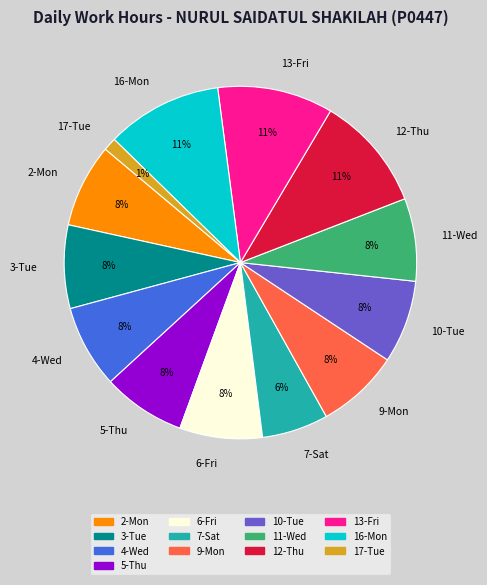

To the nearest percent, what percentage of the pie is 4-Wed?

8%